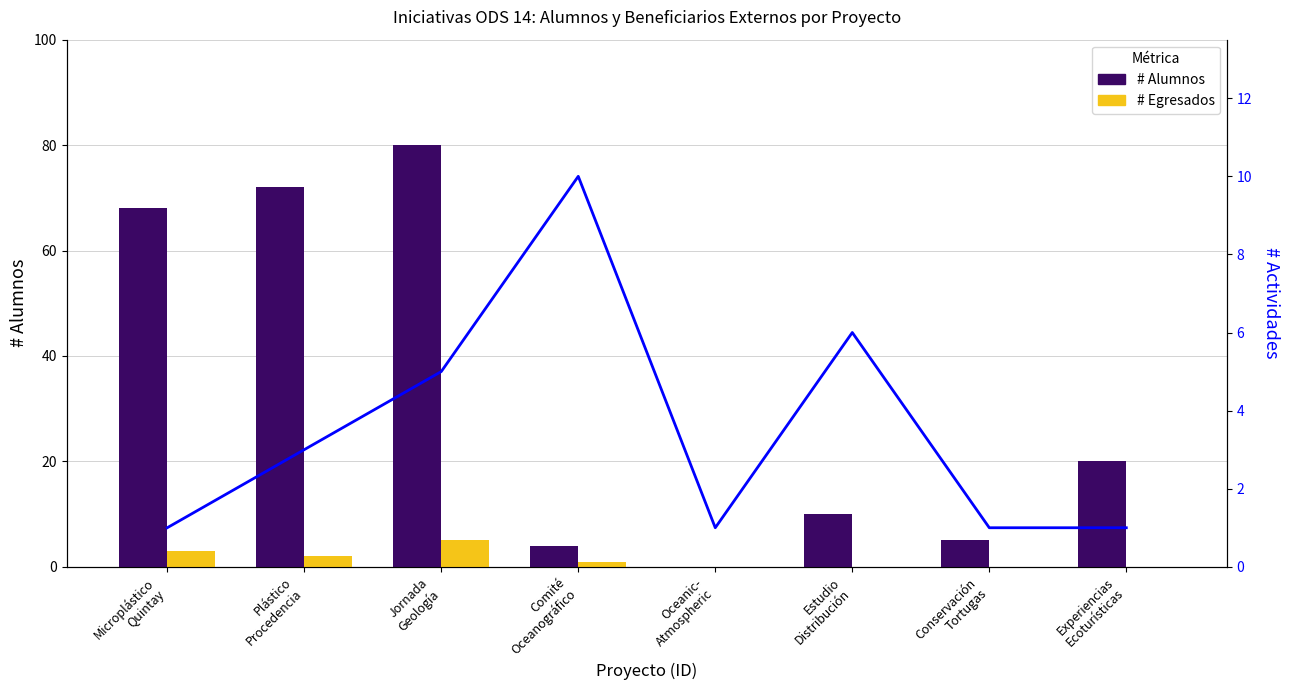

What is the difference between the maximum and minimum values in the # Actividades series?

9